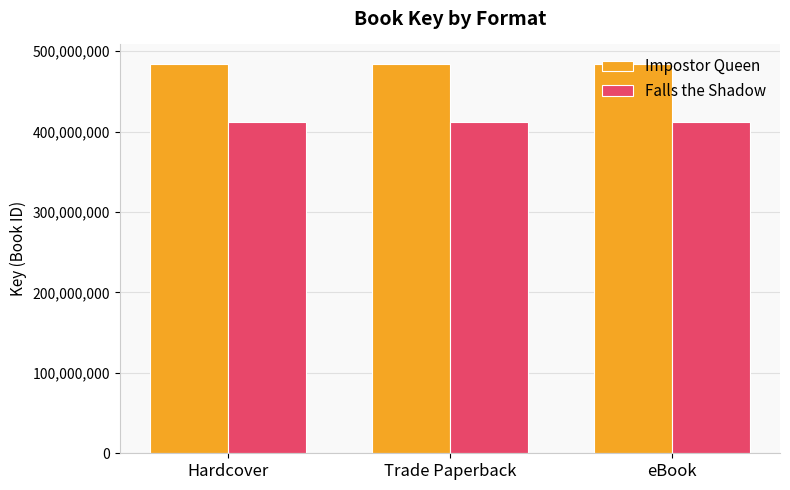

What is the difference between the highest and lowest values at Hardcover?

71748008